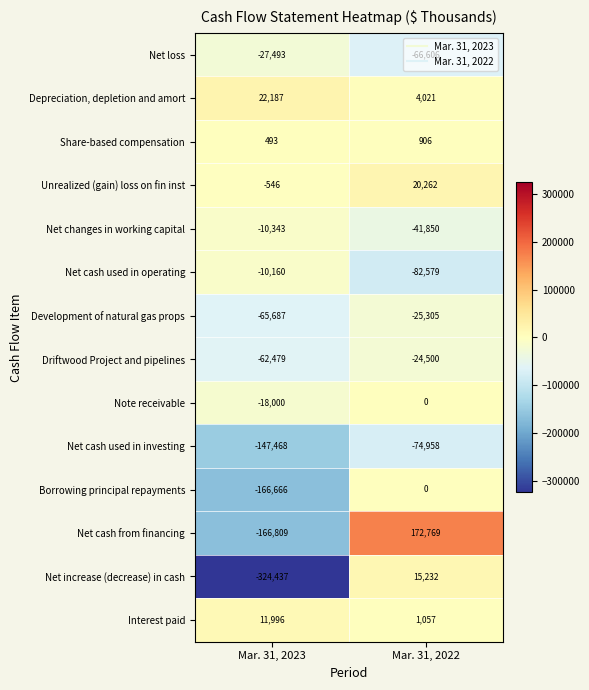

What is the lowest value of the Net cash from financing series?

-166809